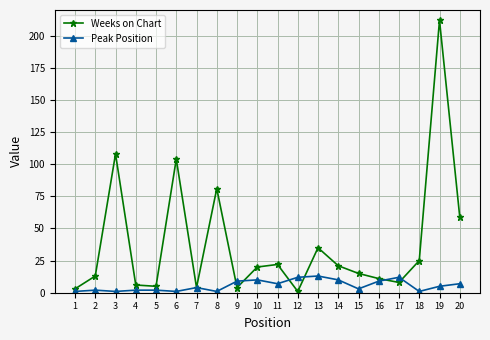

Where is the first local maximum for Weeks on Chart?

3